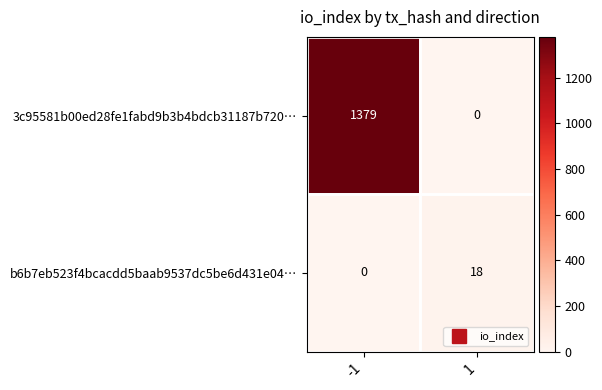

What is the maximum value shown in the chart?

1379